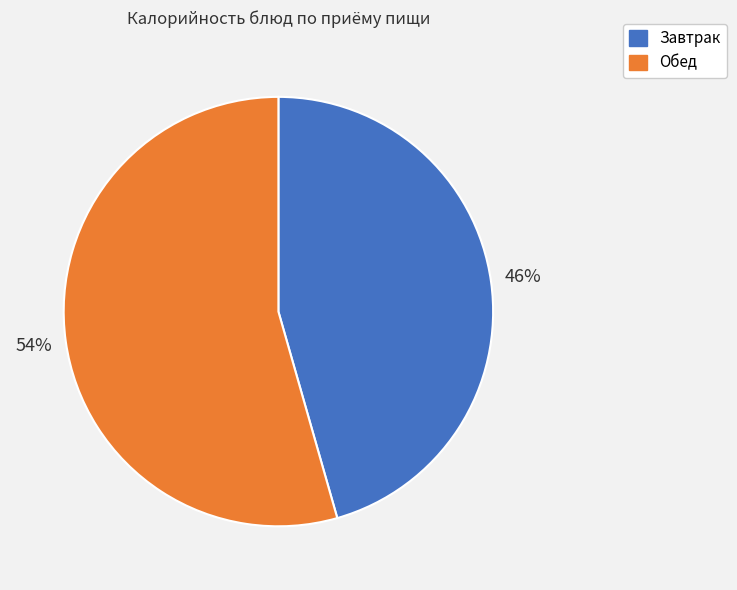

Count the number of slices in the pie.

2